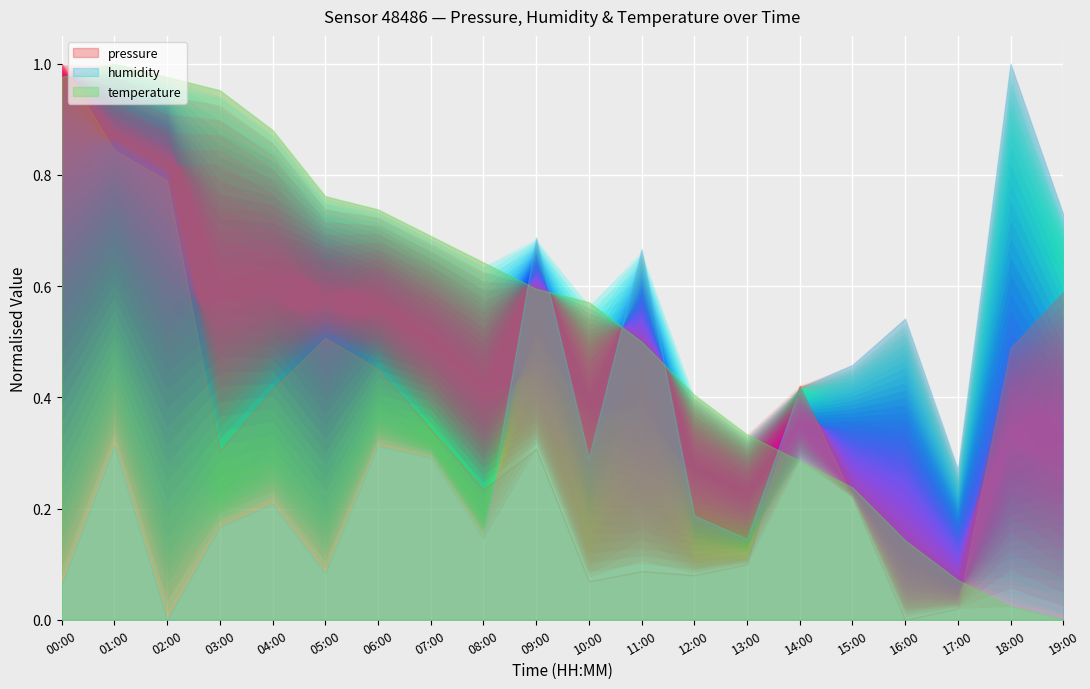

What is the label of the 5th point from the right?

15:00